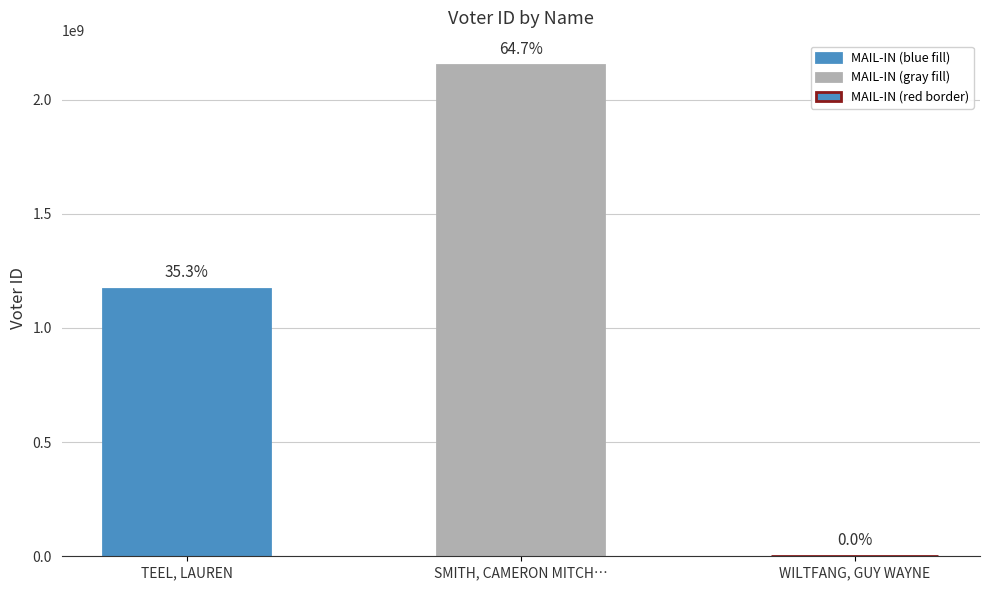

How many positive values are there?

2